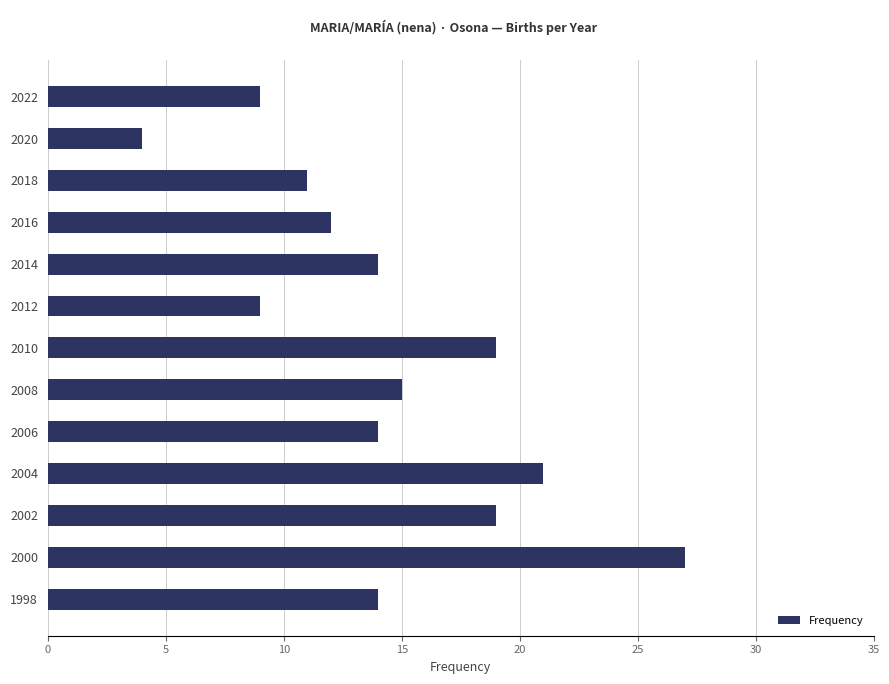

The value at 2022 is 9. True or false?

True